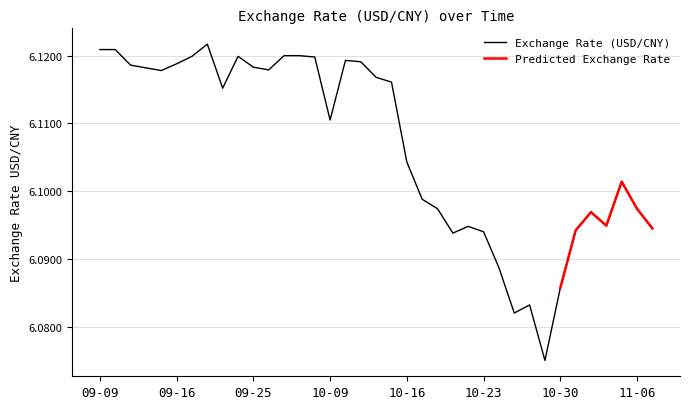

At which category does the data reach its first local peak?

2013.09.18